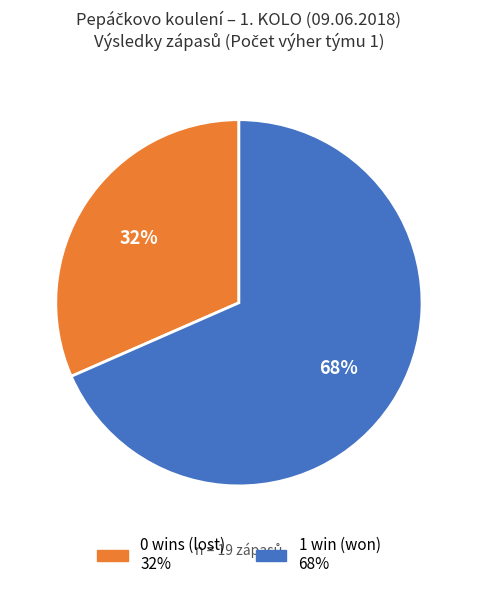

To the nearest percent, what is the average slice percentage?

50%